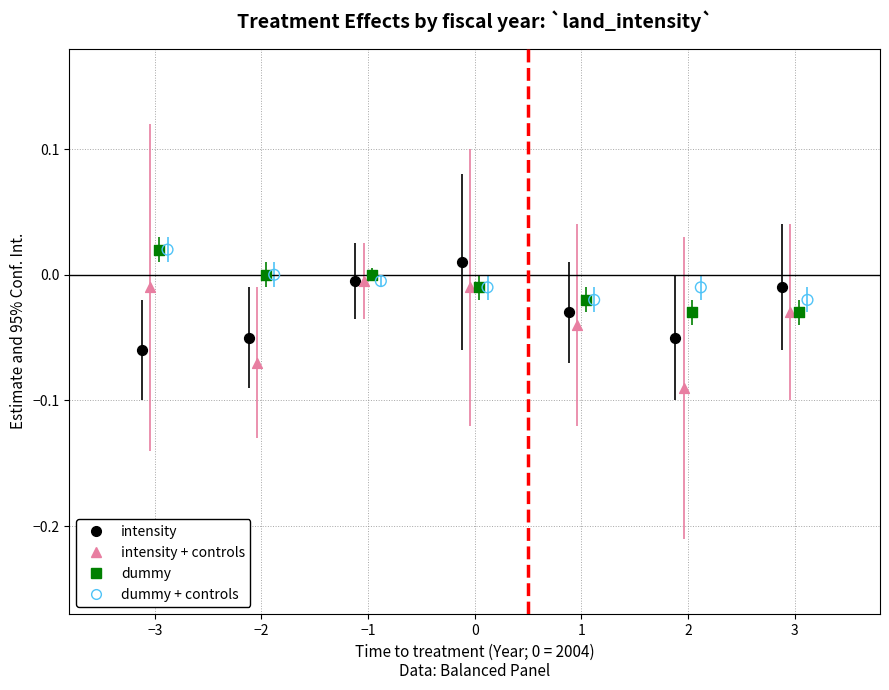

What are all the series names shown in the legend?

intensity, intensity + controls, dummy, dummy + controls